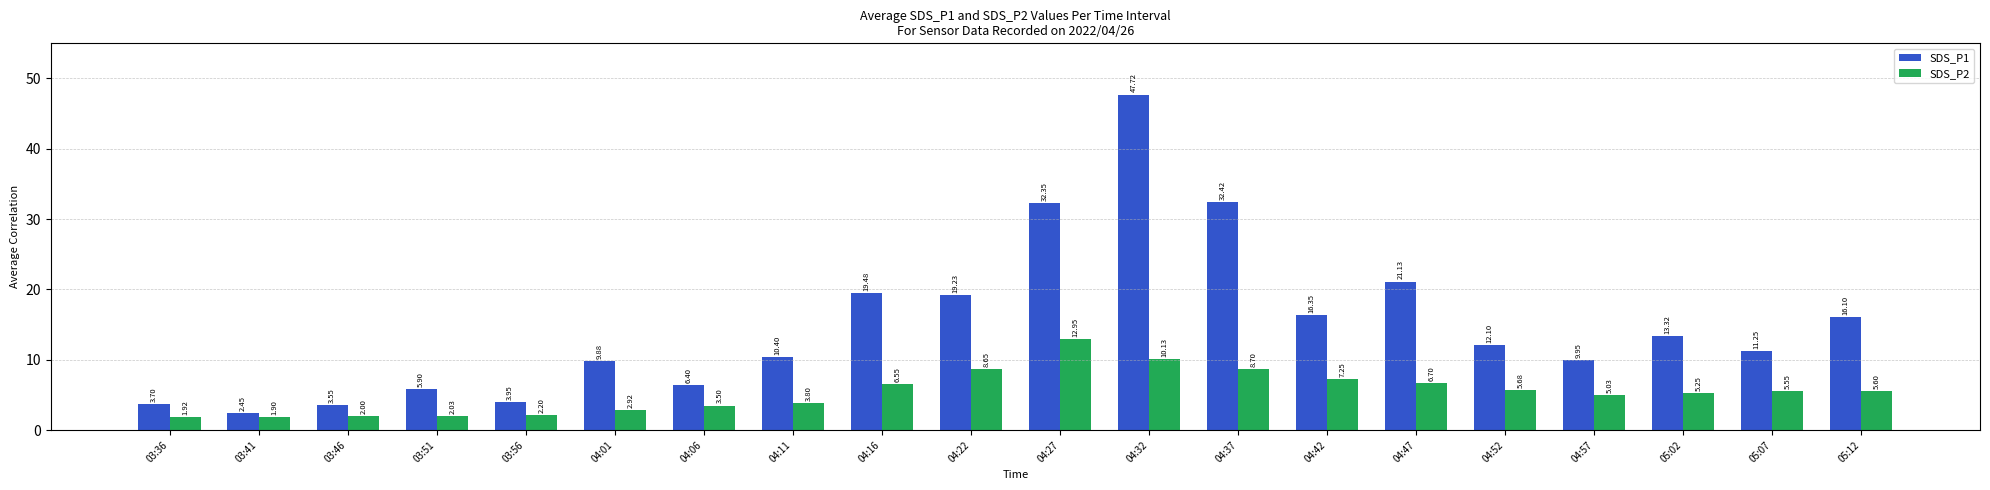

What is the average value of the SDS_P2 series?

5.4